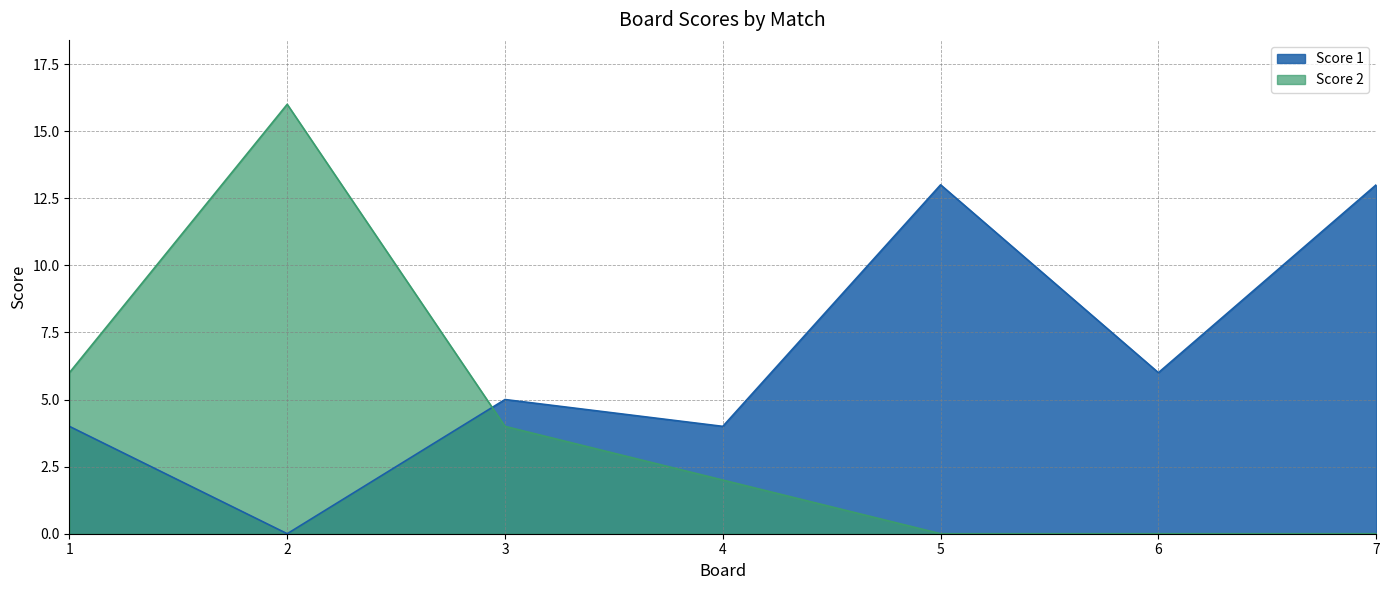

Which series changed the most between 2 and 6?

Score 2